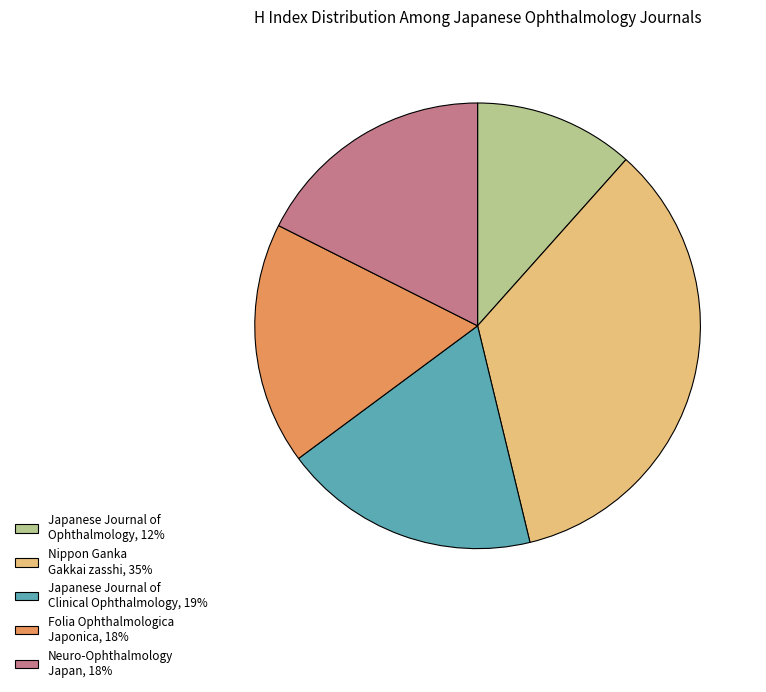

Is the sum of Folia Ophthalmologica Japonica, 18% and Japanese Journal of Ophthalmology, 12% greater than half?

No